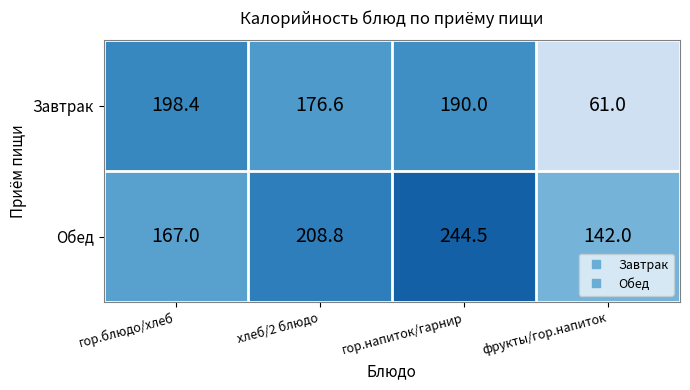

Rank the series at гор.напиток/гарнир from highest to lowest value.

Обед, Завтрак